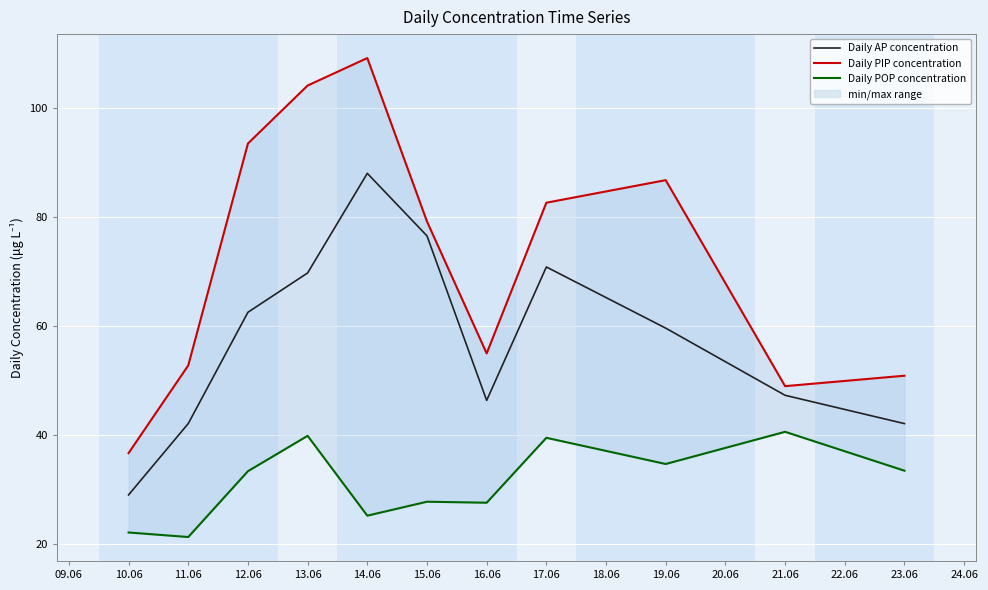

At which label is Daily AP concentration closest to 58?

19.06